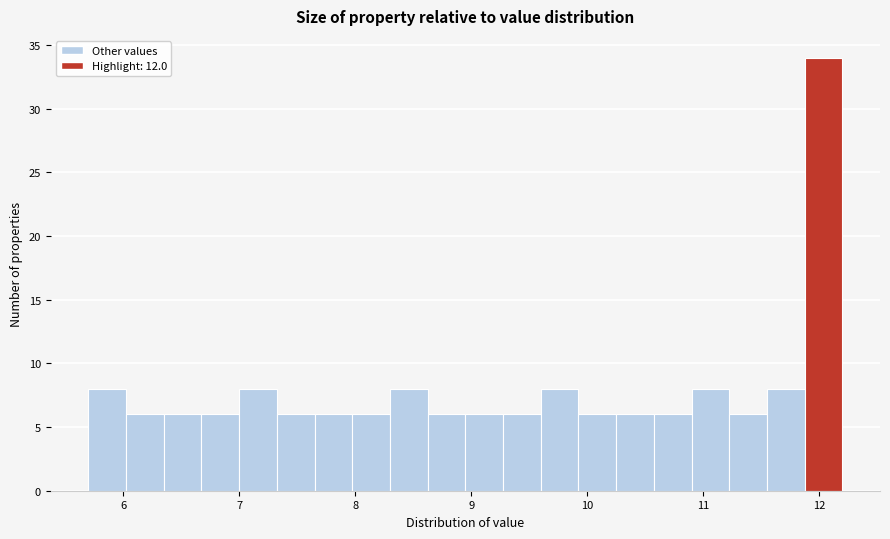

Read against the x-axis, roughly where is the centre of the tallest bar?

12.0